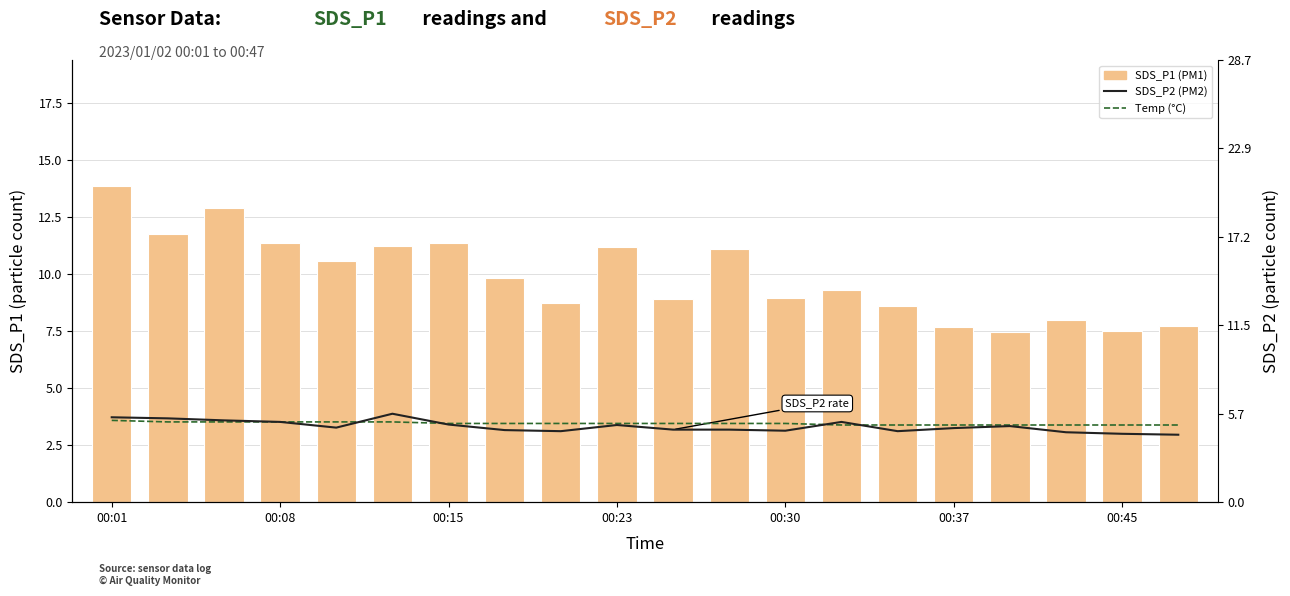

At 8, list the series in order from smallest to largest.

SDS_P2 (particle size 2), Temp, SDS_P1 (particle size 1)